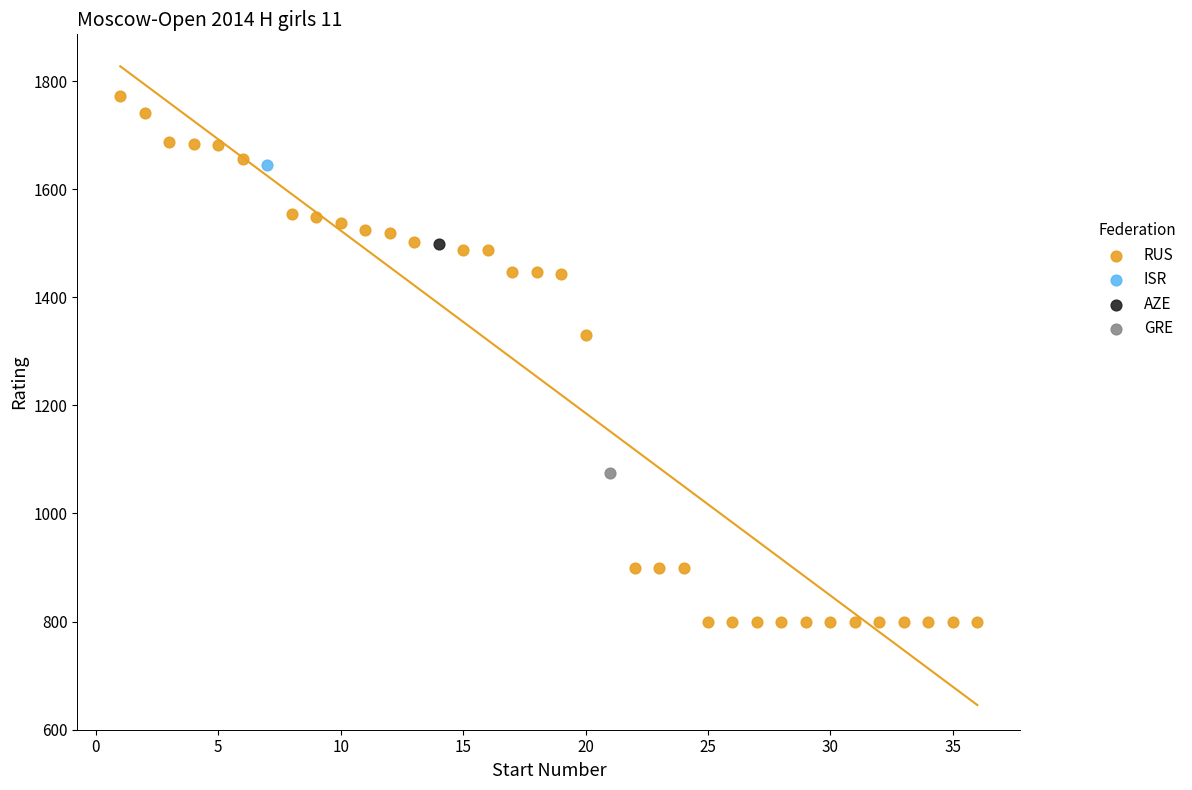

What are all the series names shown in the legend?

RUS, ISR, AZE, GRE